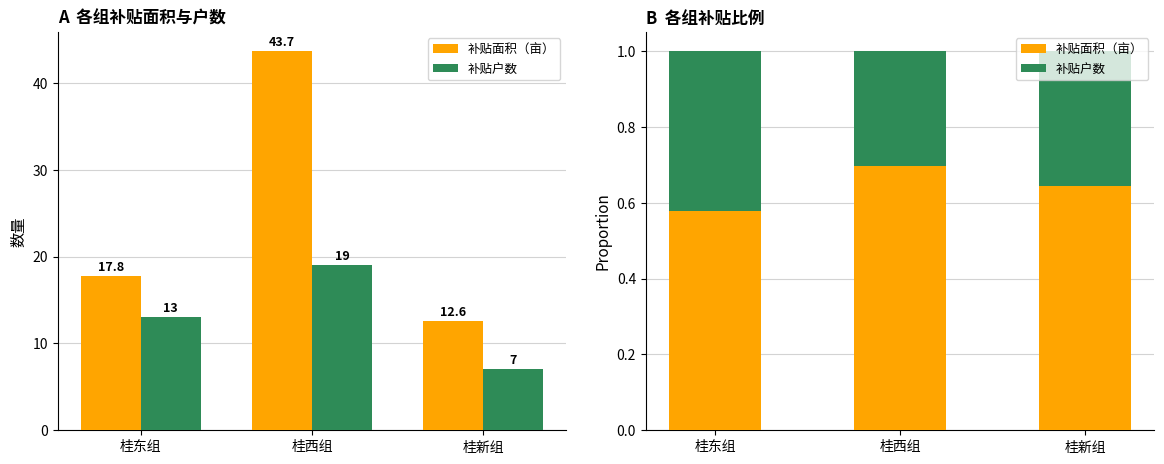

What is the value of the 补贴面积（亩） bar at the 1st from the left?

0.6